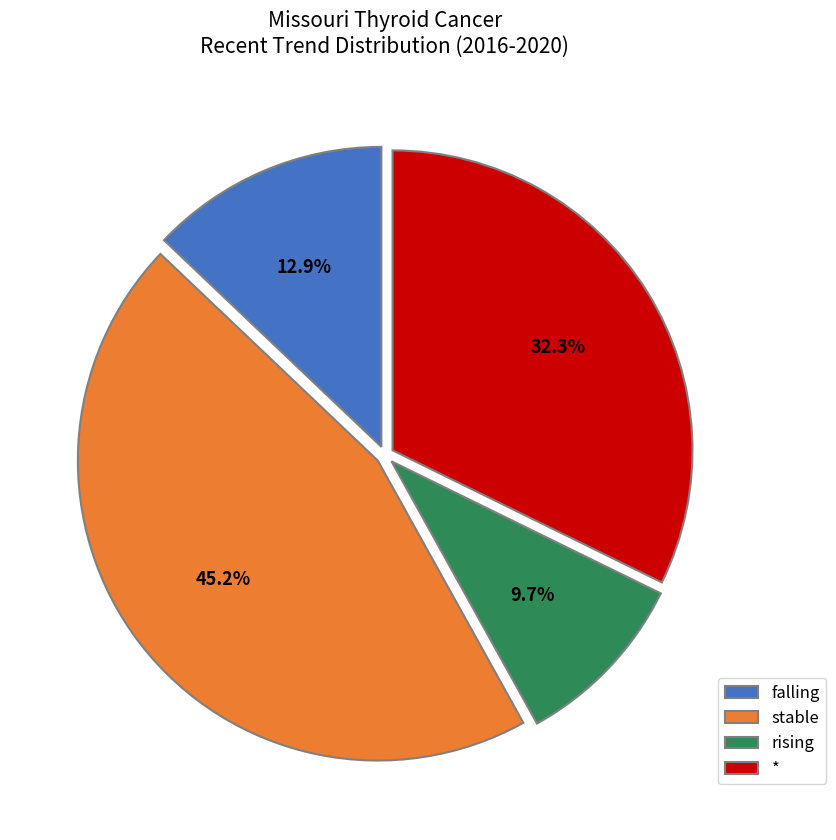

To the nearest percent, what is the combined percentage of stable and rising?

55%